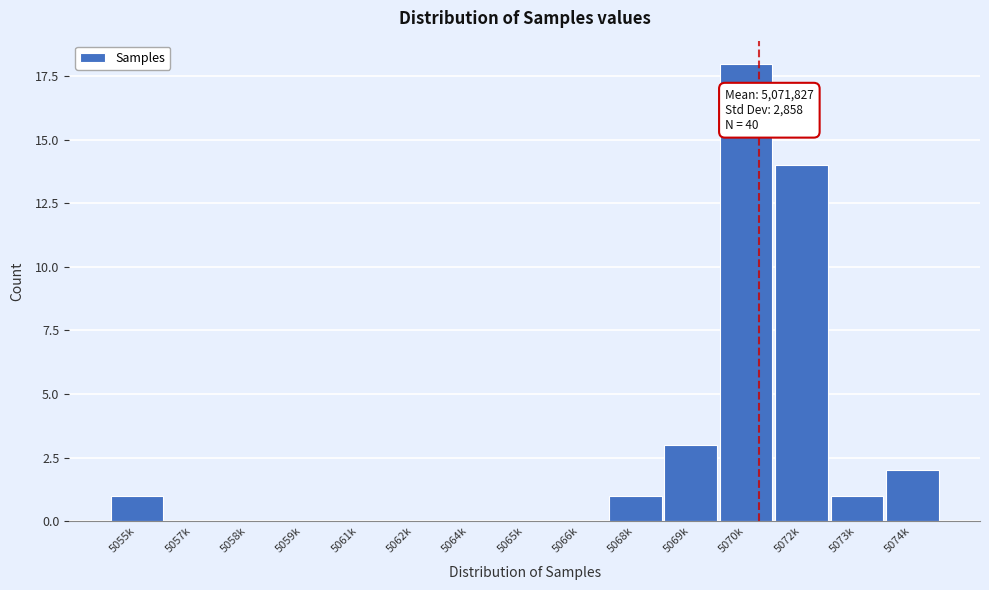

Reading right to left, extract all data points from this chart.

5074k=2	5073k=1	5072k=14	5070k=18	5069k=3	5068k=1	5066k=0	5065k=0	5064k=0	5062k=0	5061k=0	5059k=0	5058k=0	5057k=0	5055k=1